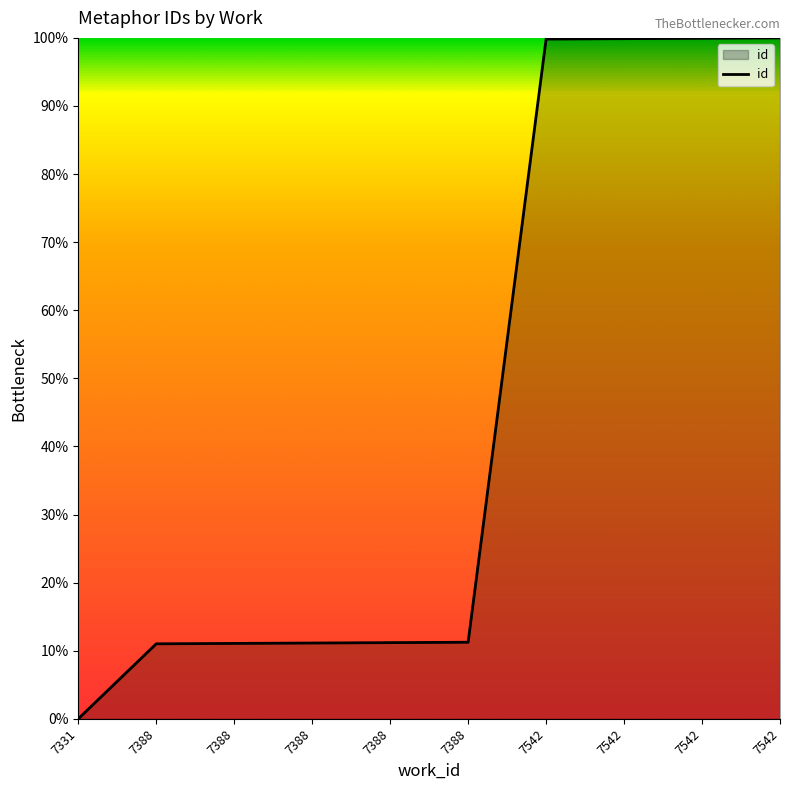

How many lines are shown in the chart?

1